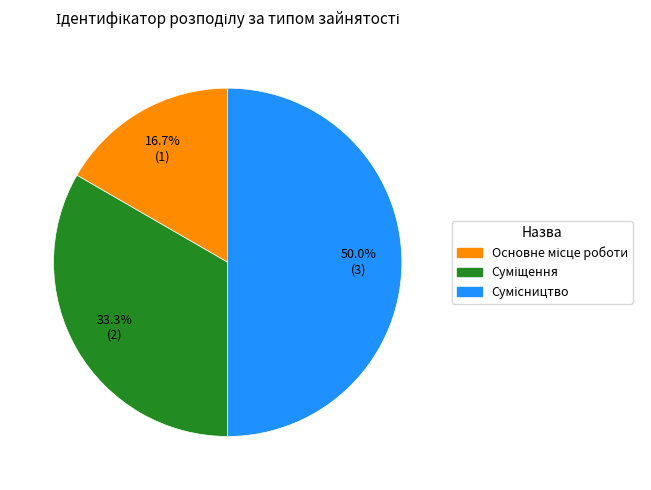

What percentage is the Основне місце роботи slice, to the nearest percent?

17%